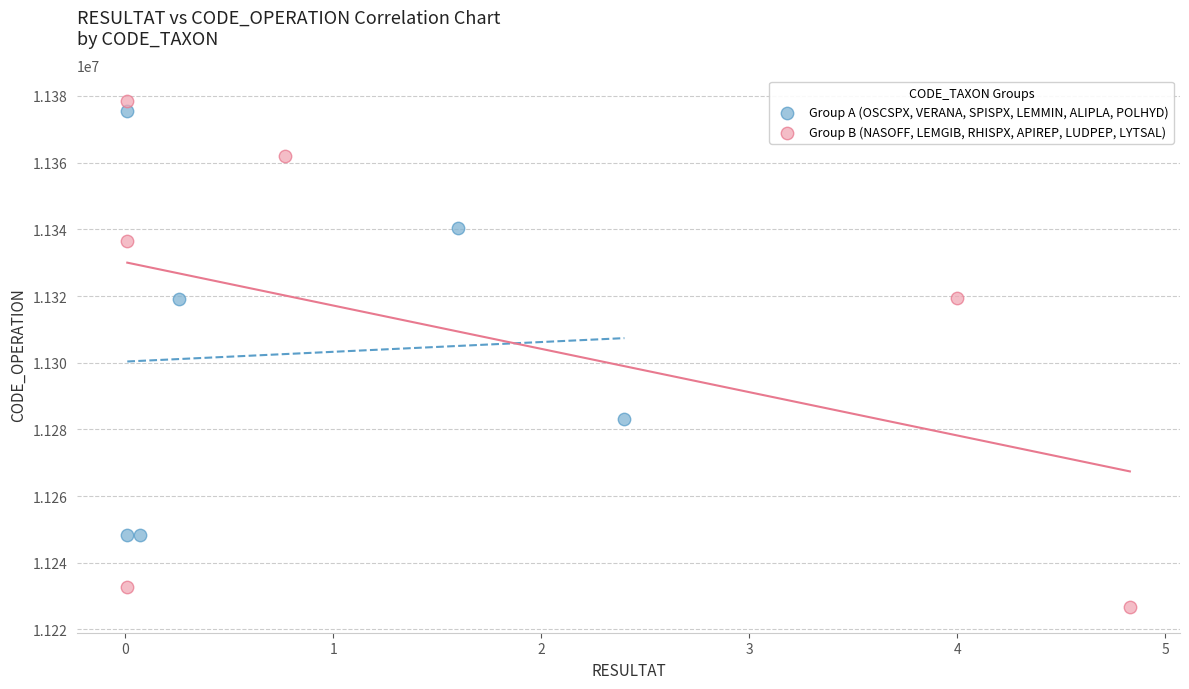

Which series reaches the maximum Y coordinate?

Group B (NASOFF, LEMGIB, RHISPX, APIREP, LUDPEP, LYTSAL)